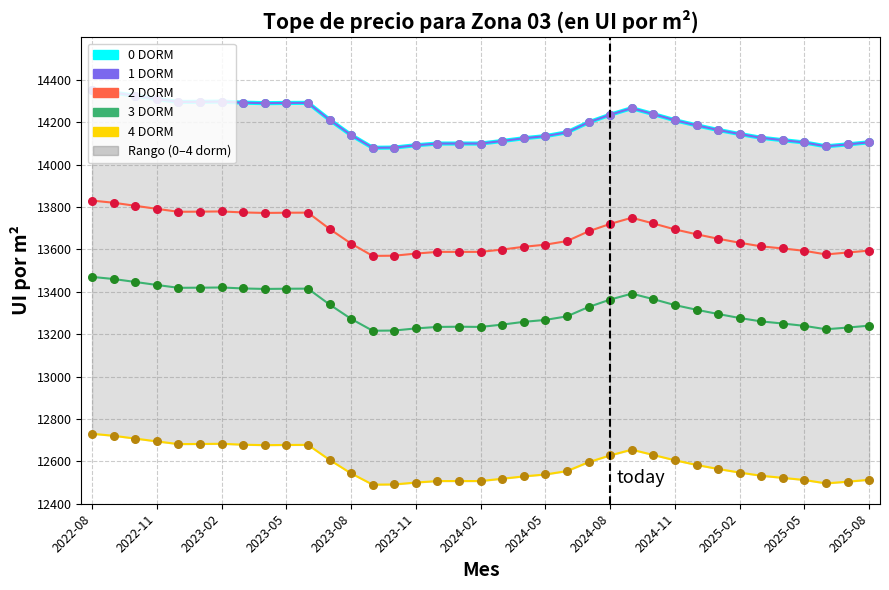

Is the value of 0 DORM at 2022-08 greater than the value of 1 DORM at 26?

Yes